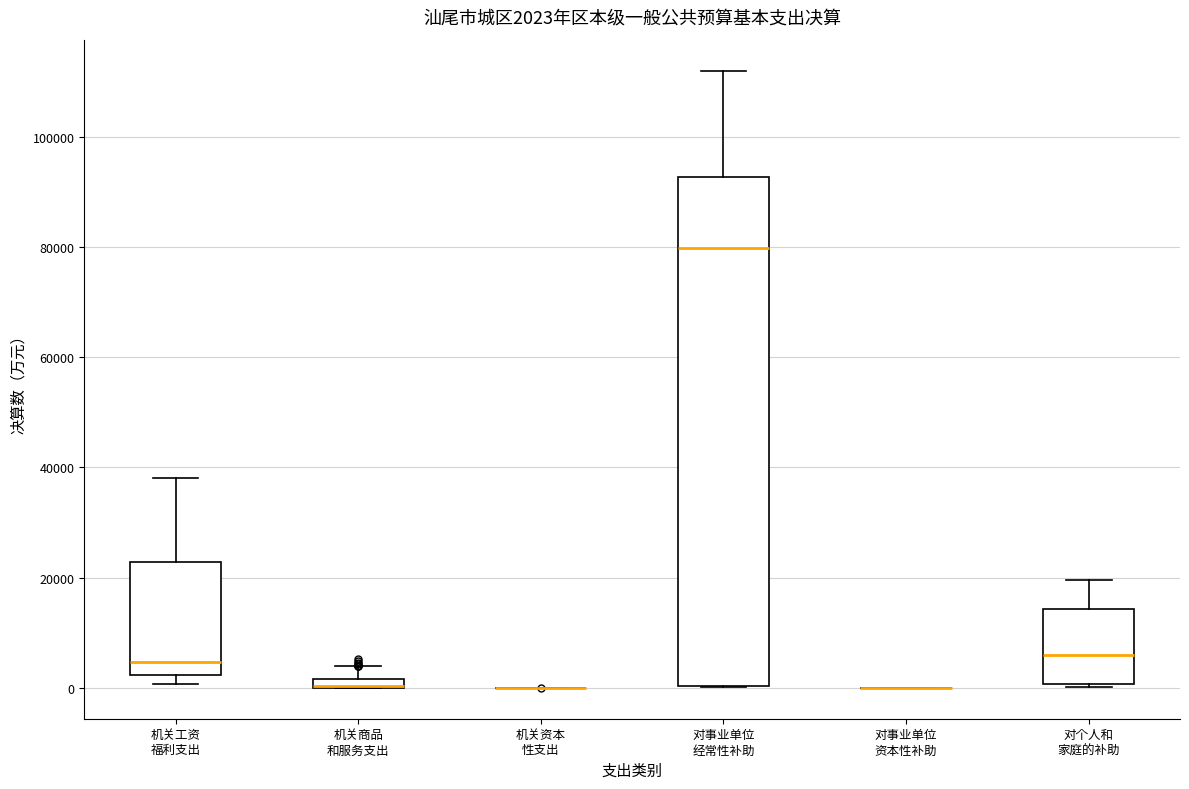

Comparing the boxes themselves (not the whiskers), which one is the tallest?

对事业单位 经常性补助